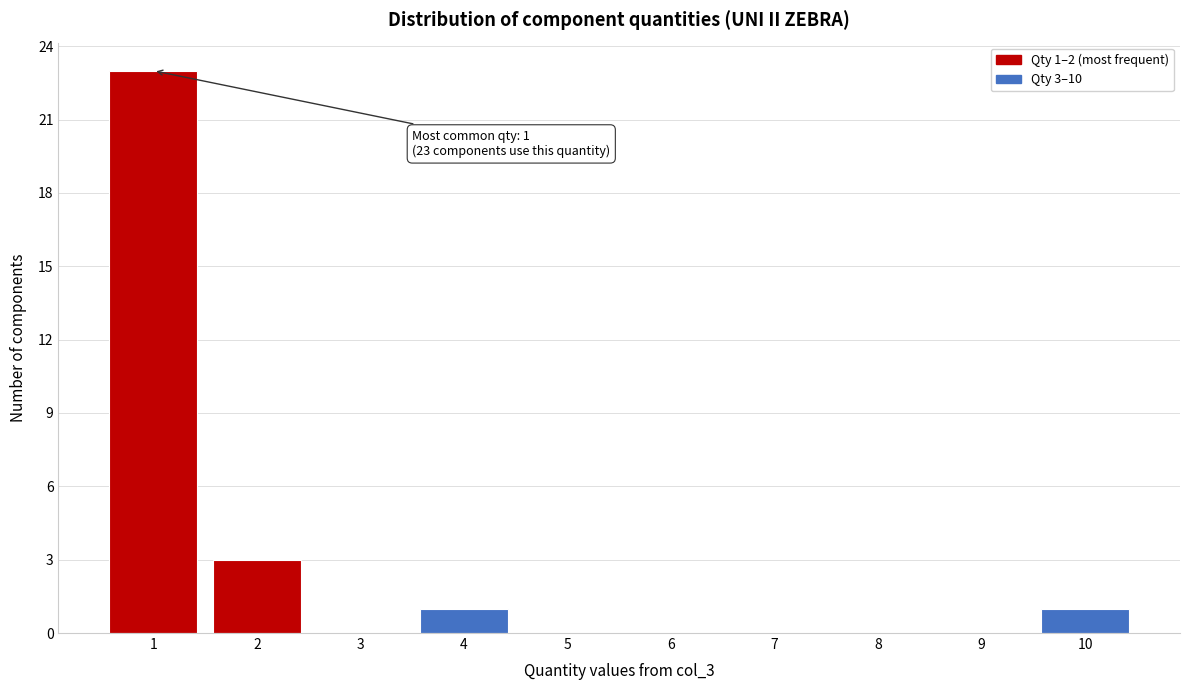

Over which range of the x-axis is the bar tallest?

0.5 to 1.5